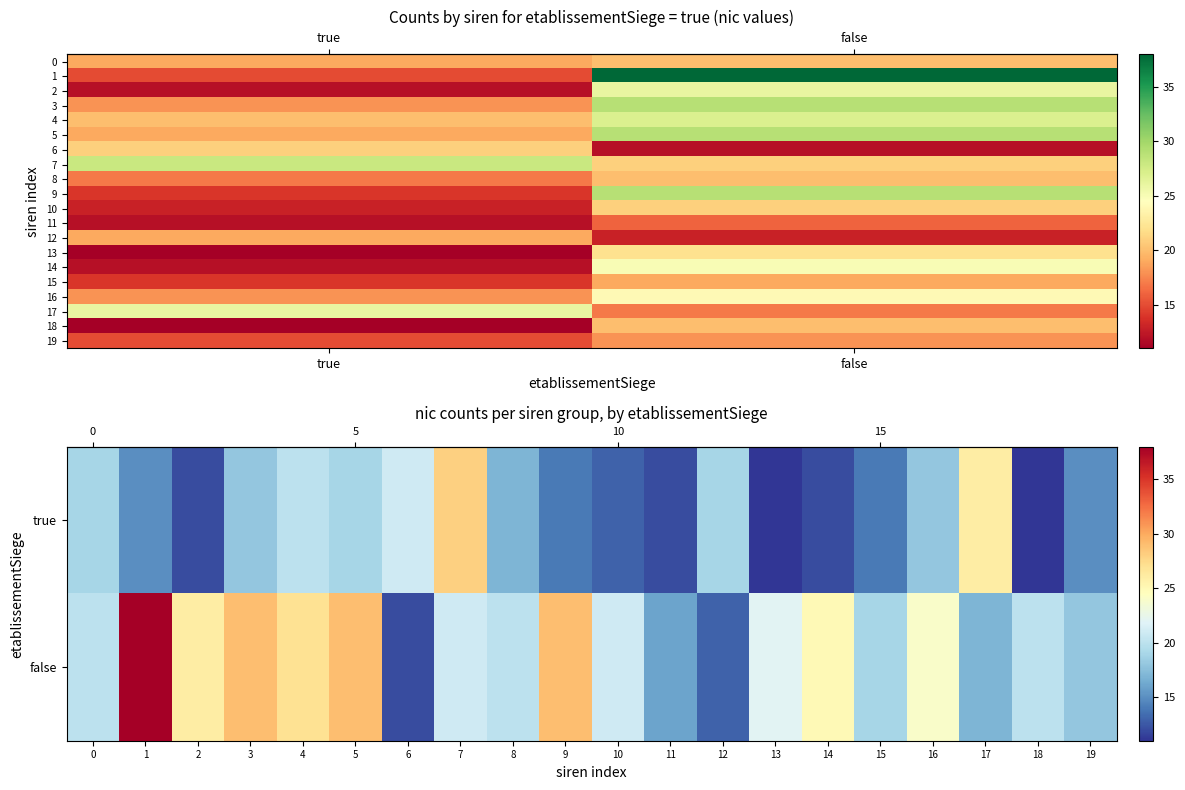

What is the difference between the maximum and minimum values in the false series?

26